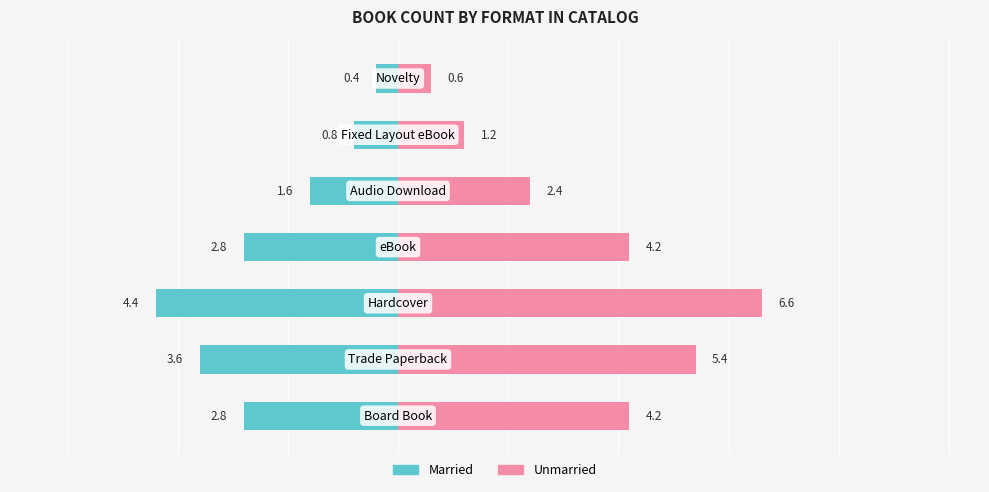

What is the average value of the Unmarried series?

3.5